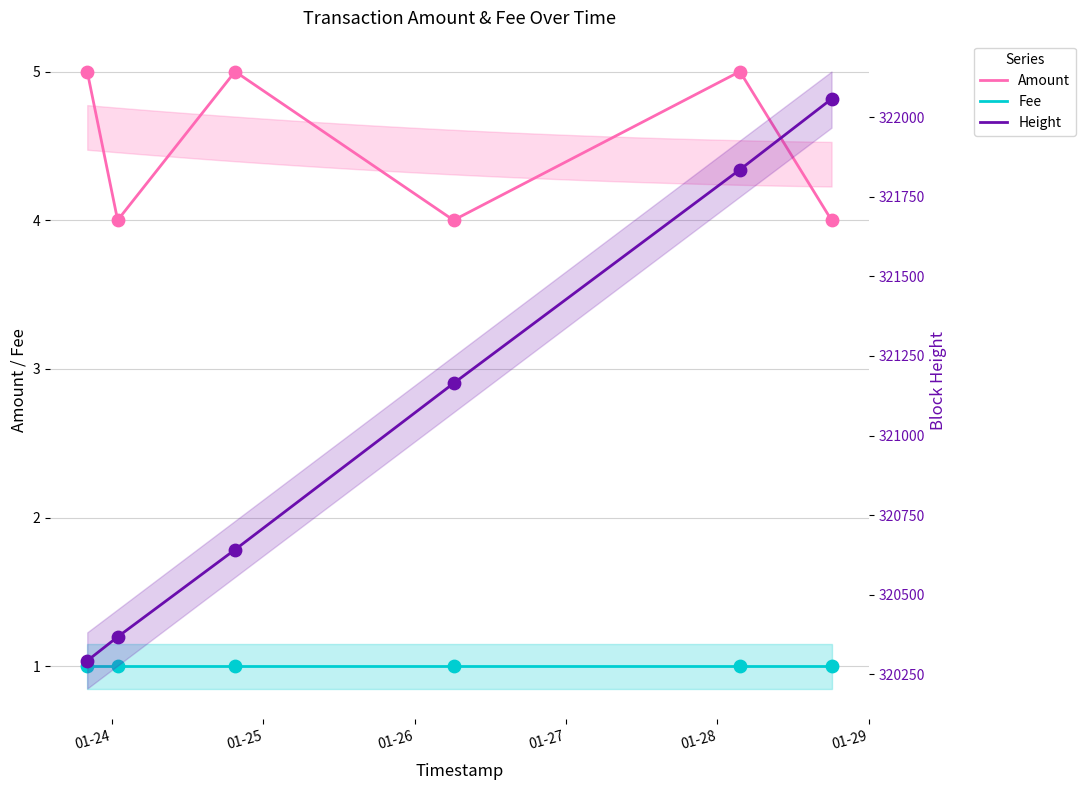

Which series contains the highest Y value?

Height